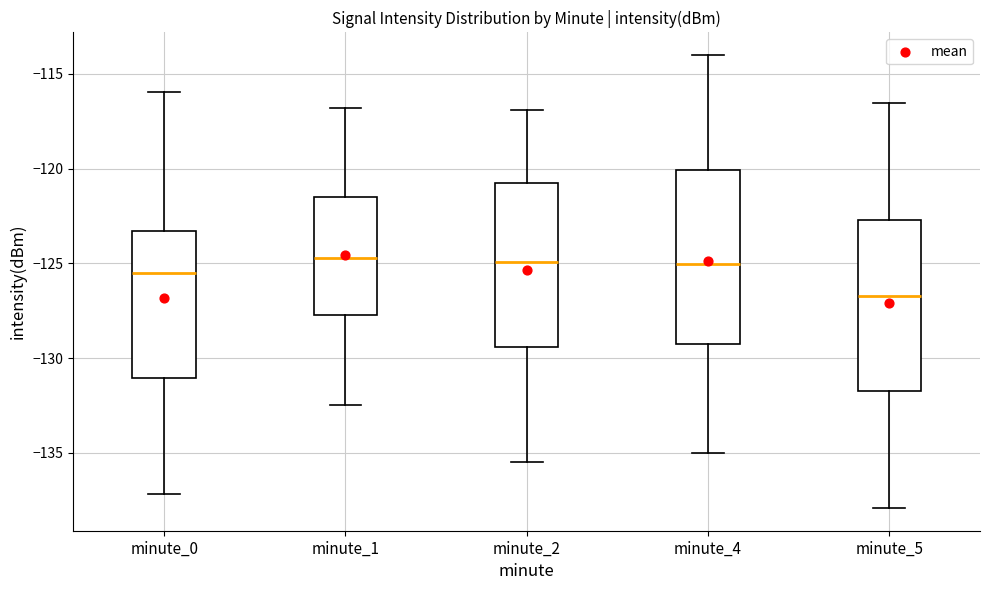

Reading left to right, transcribe this box plot: for each box, give where its median line is, the range the box spans, and where its two whiskers end, as read against the y-axis. The values are not printed on the chart, so give them approximately, as read against the axis.

minute_0: median -125.5, box -131.0 to -123.5, whiskers -137.0 to -116.0
minute_1: median -124.5, box -127.5 to -121.5, whiskers -132.5 to -117.0
minute_2: median -125.0, box -129.5 to -121.0, whiskers -135.5 to -117.0
minute_4: median -125.0, box -129.0 to -120.0, whiskers -135.0 to -114.0
minute_5: median -126.5, box -131.5 to -122.5, whiskers -138.0 to -116.5